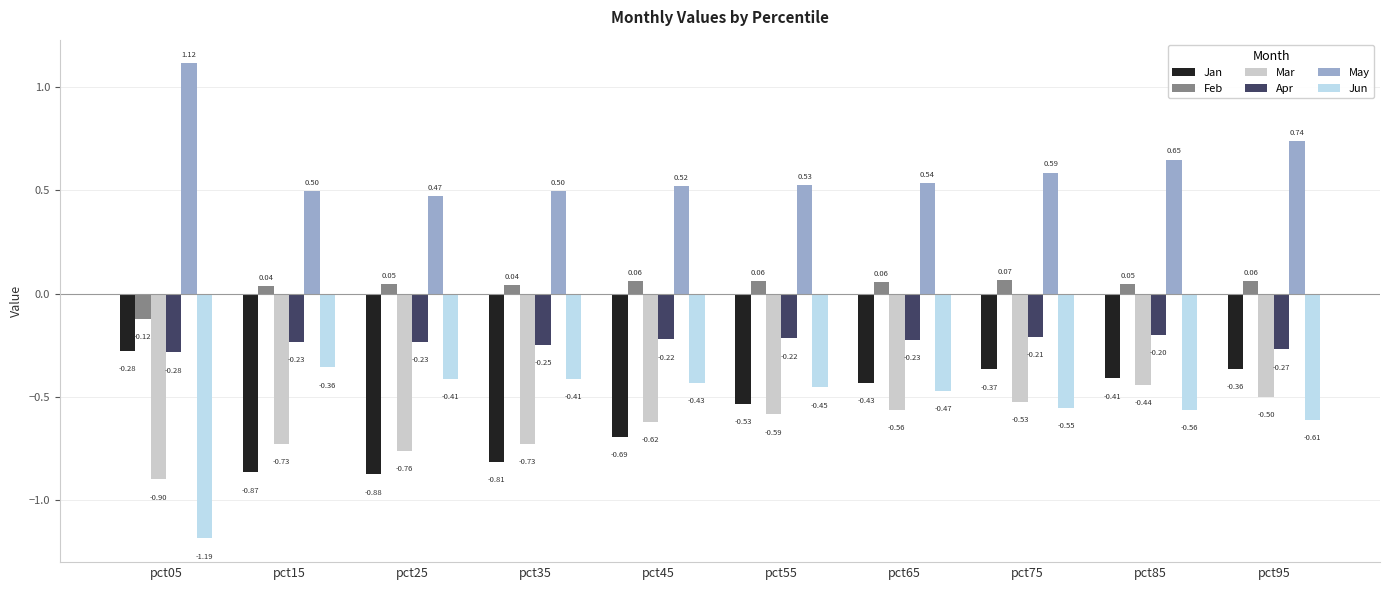

What is the total value across all series at pct05?

-1.7